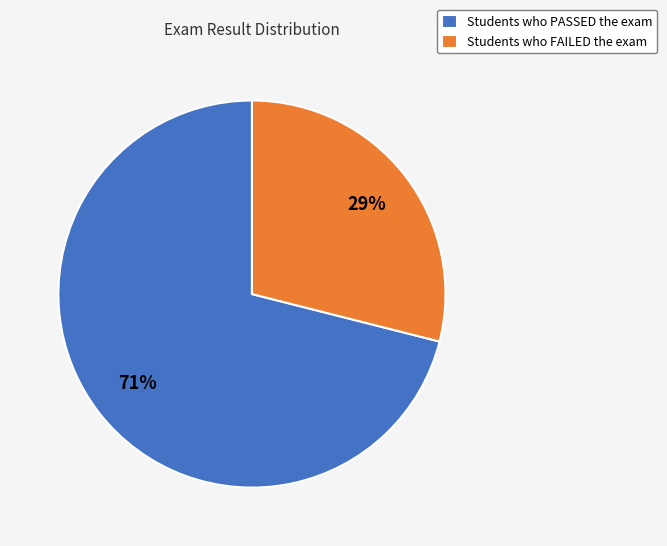

Is the sum of Students who FAILED the exam and Students who PASSED the exam greater than half?

Yes